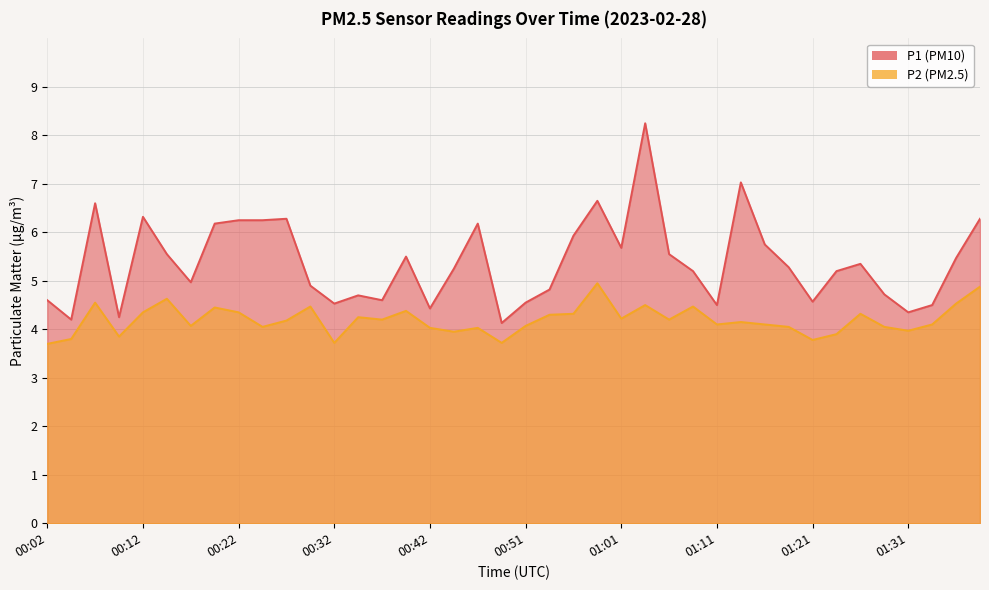

What is the label of the 17th point from the right?

00:59